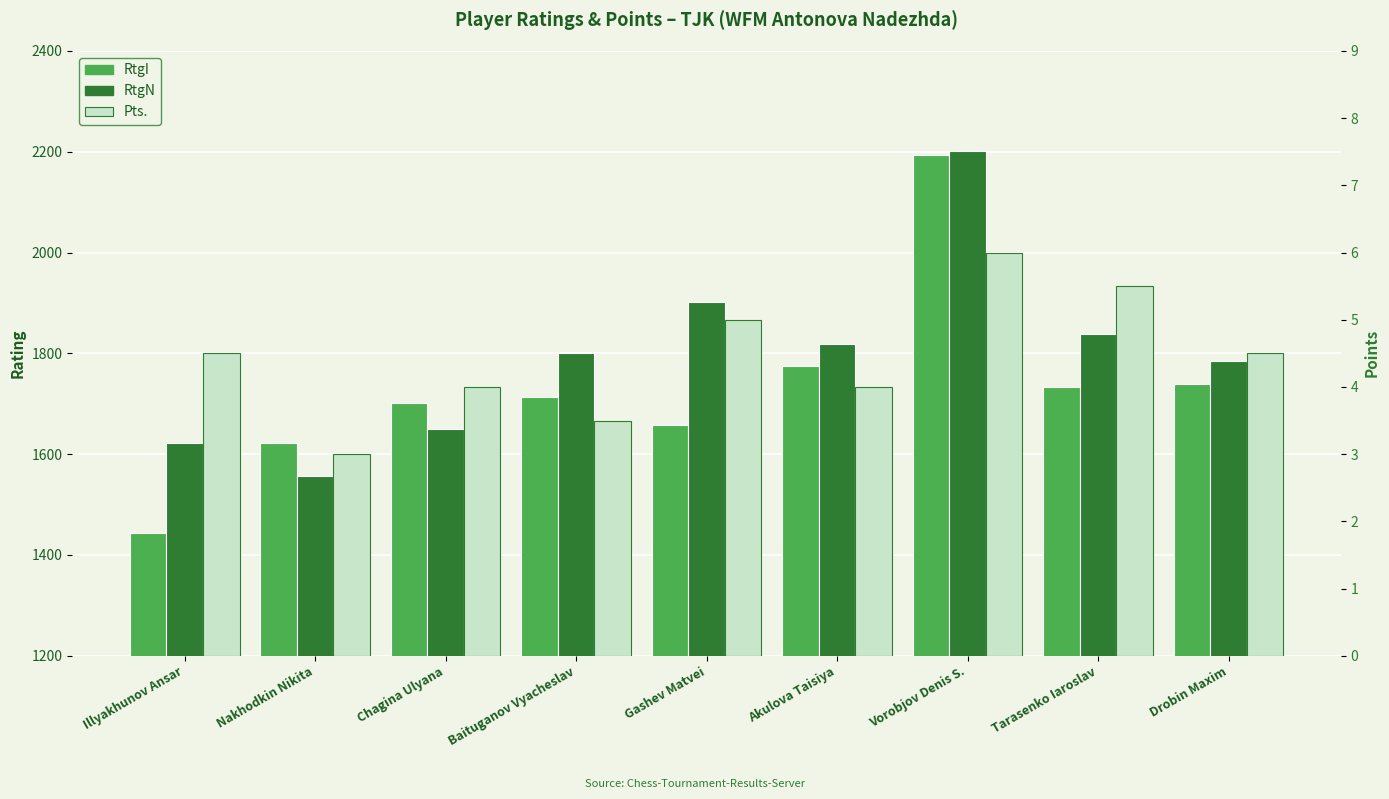

Which category has the highest value across all series?

Vorobjov Denis S.